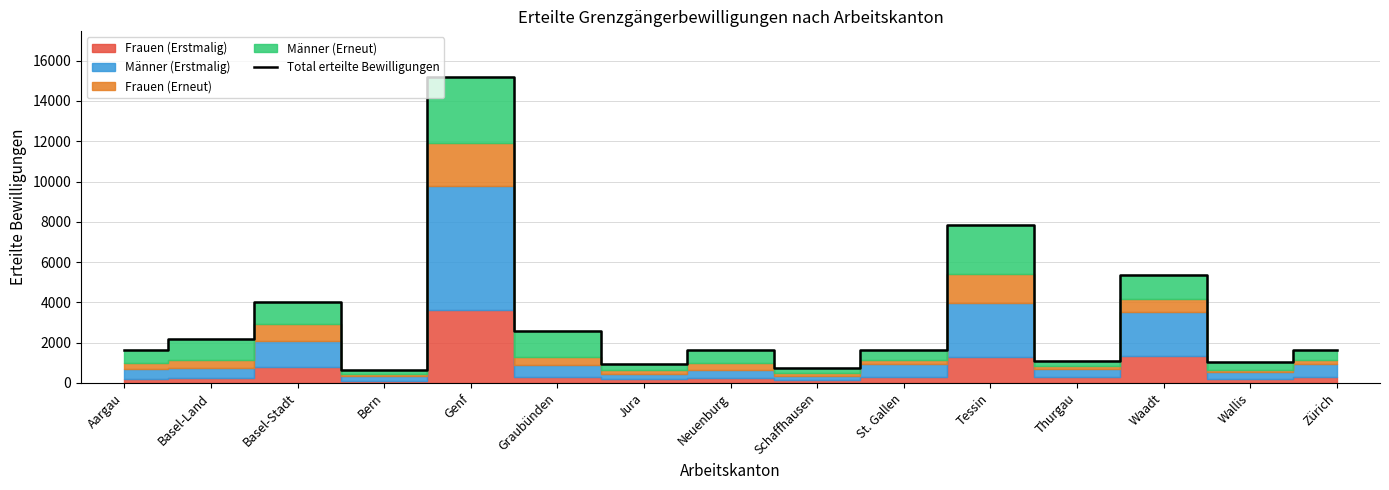

How many points are higher than both their immediate neighbors (excluding endpoints)?

5